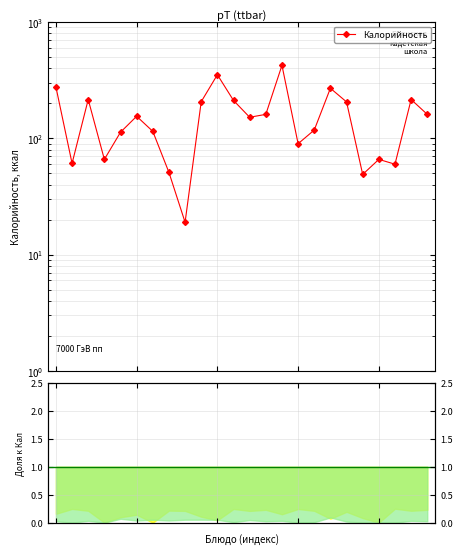

What is the difference between the maximum and minimum values?

406